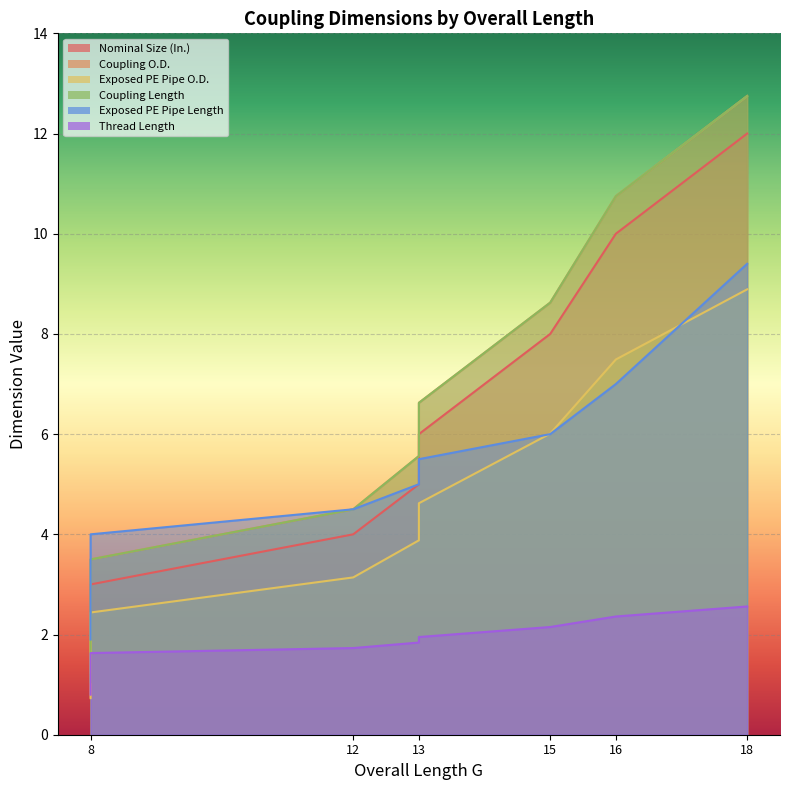

Which series has the largest total across all categories?

Coupling O.D.